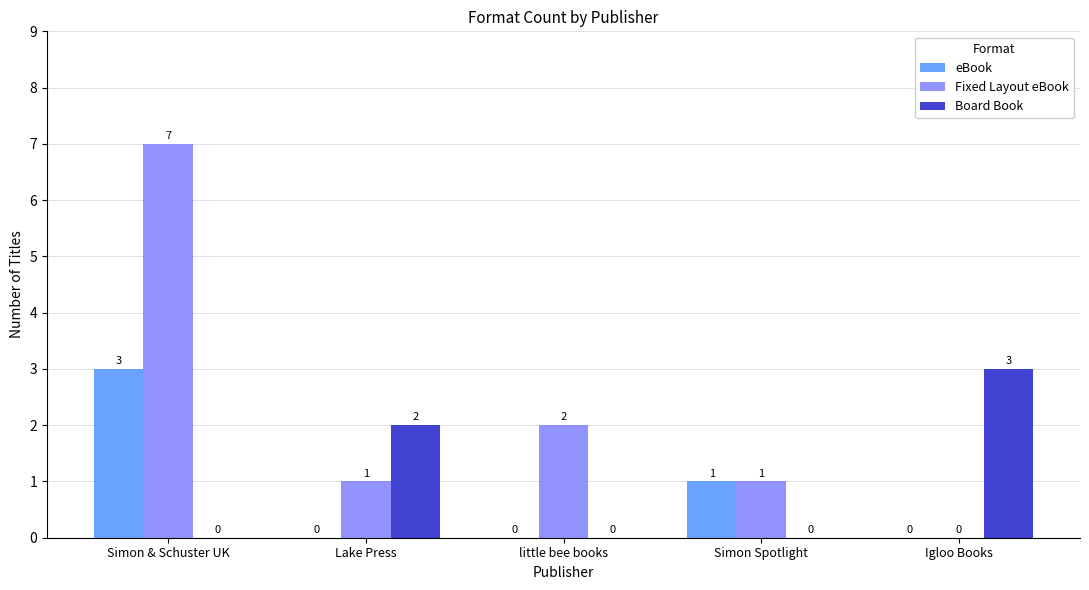

Which label corresponds to the largest value in the chart?

Simon & Schuster UK